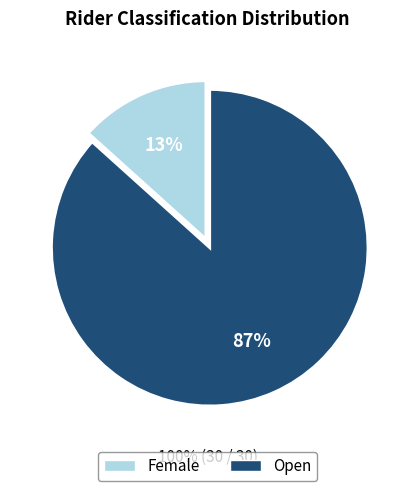

Is Open the majority of the pie?

Yes